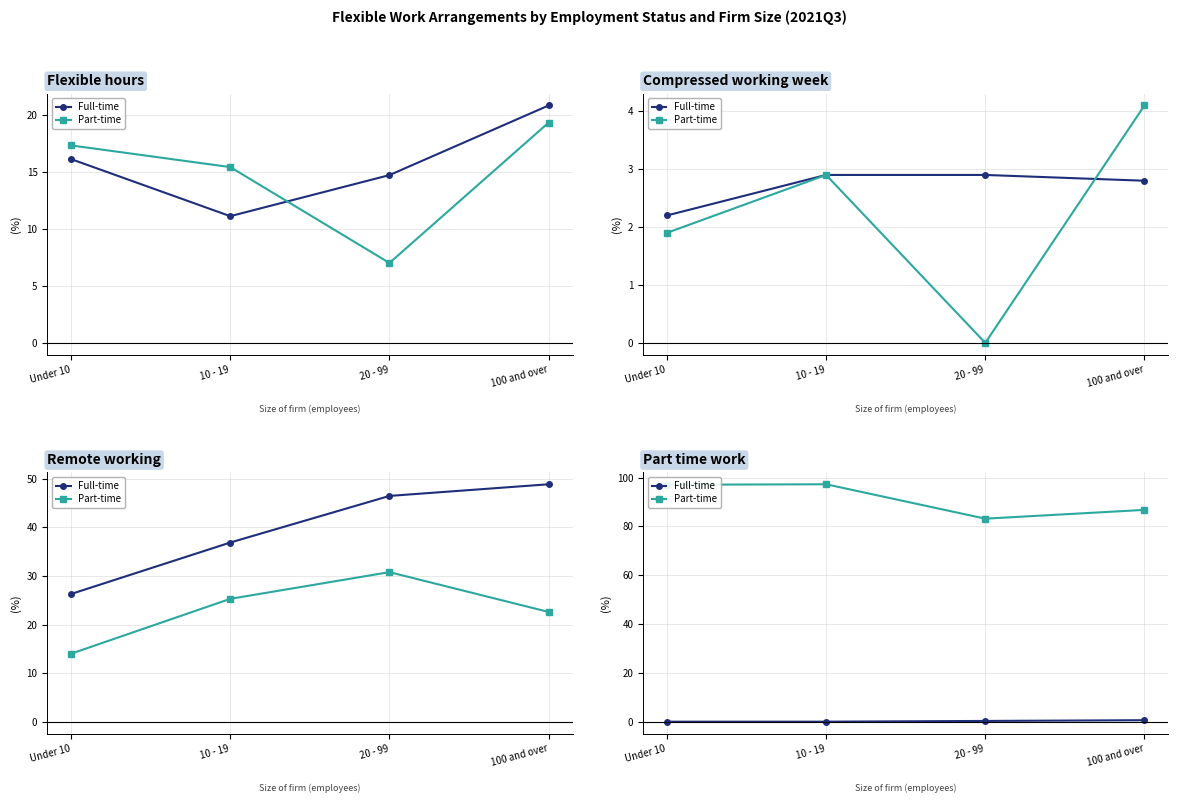

What position from the left is 20 - 99?

3